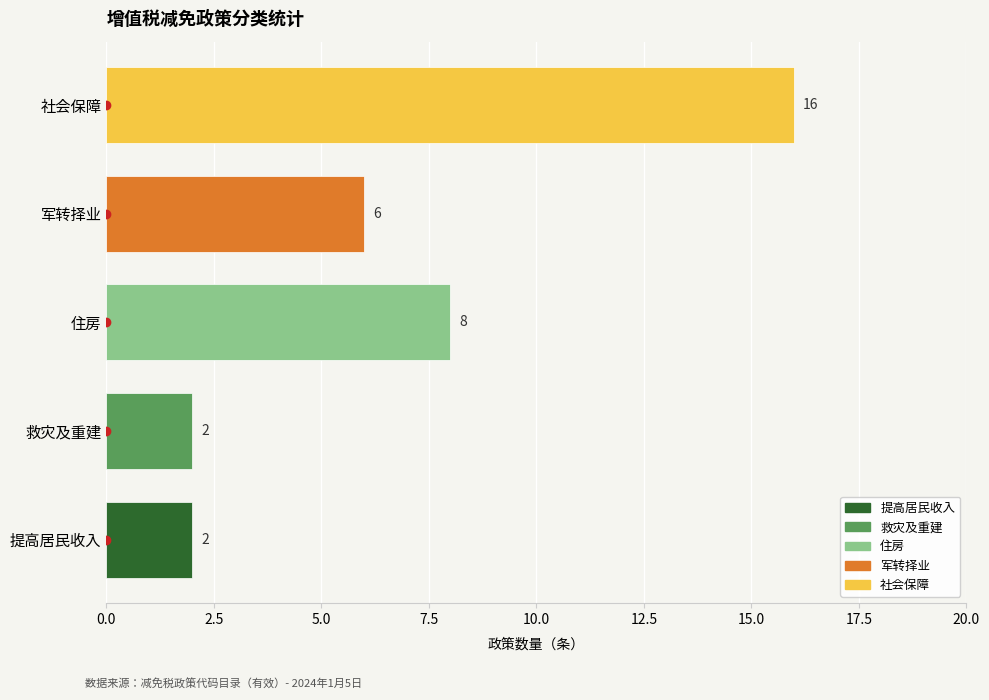

What is the average value?

7